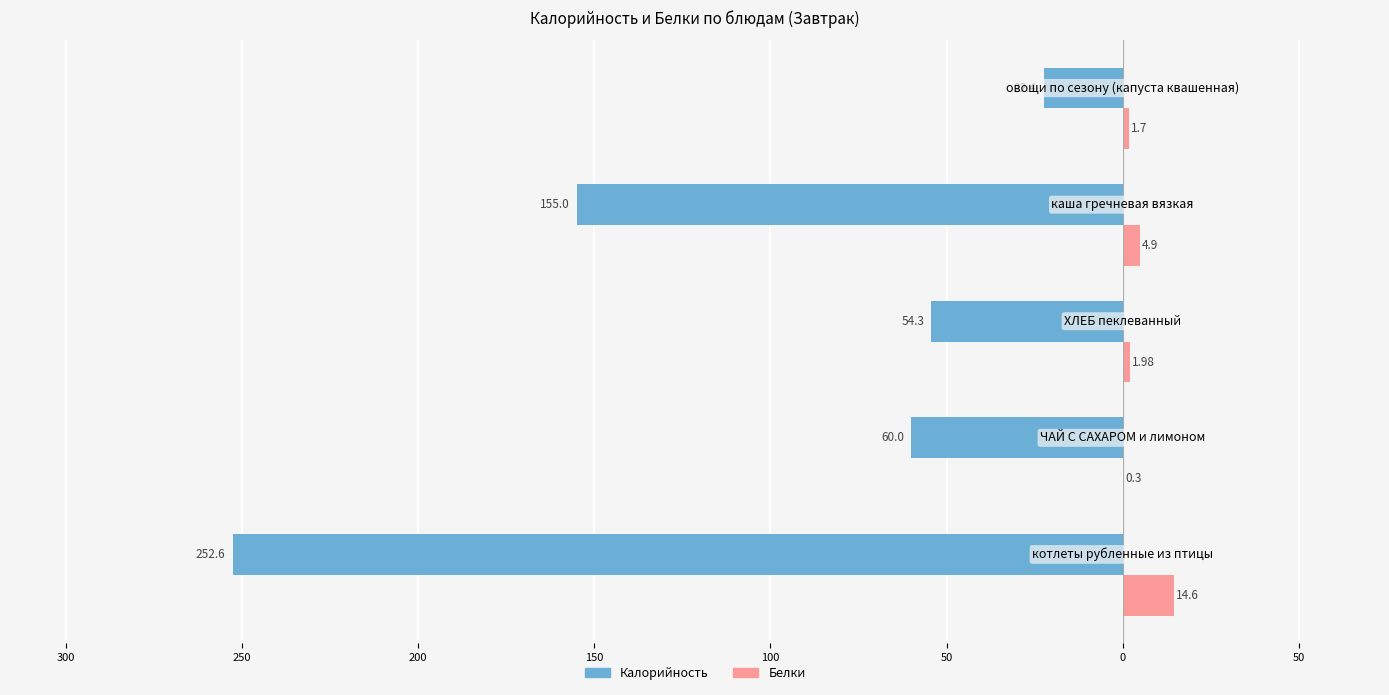

Reading left to right, extract all data points from this chart.

Калорийность: -252.6	-60.0	-54.3	-155.0	-22.4
Белки: 14.6	0.3	2.0	4.9	1.7